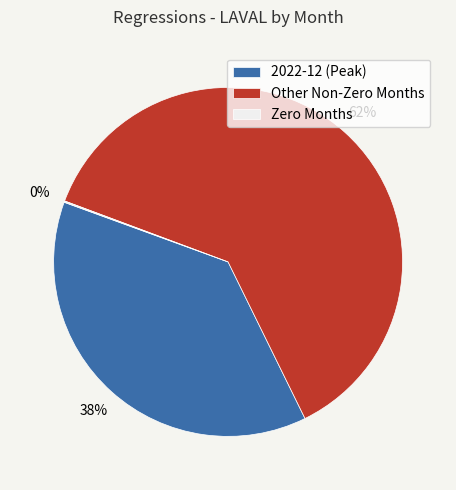

To the nearest percent, what is the difference between the largest and smallest slice percentages?

62%